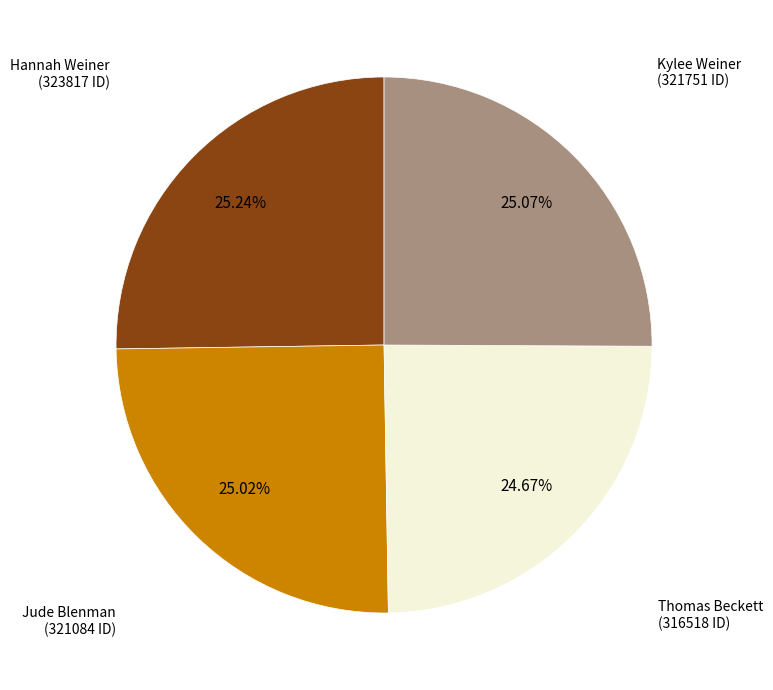

Is there a majority slice in this chart?

No